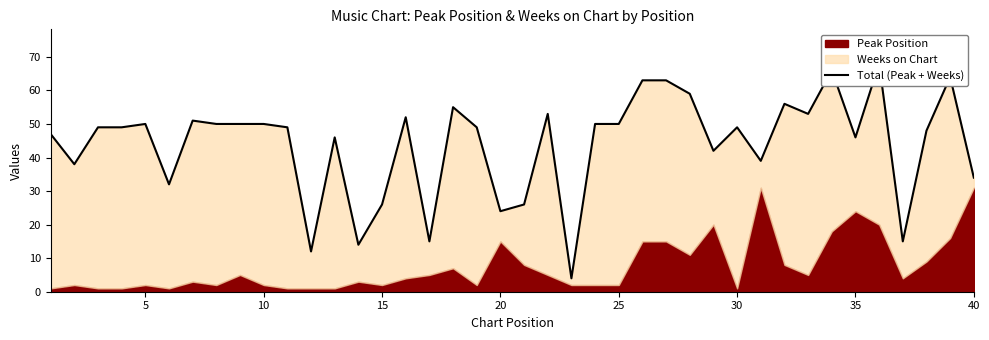

Between 35 and 15, which is larger?

35